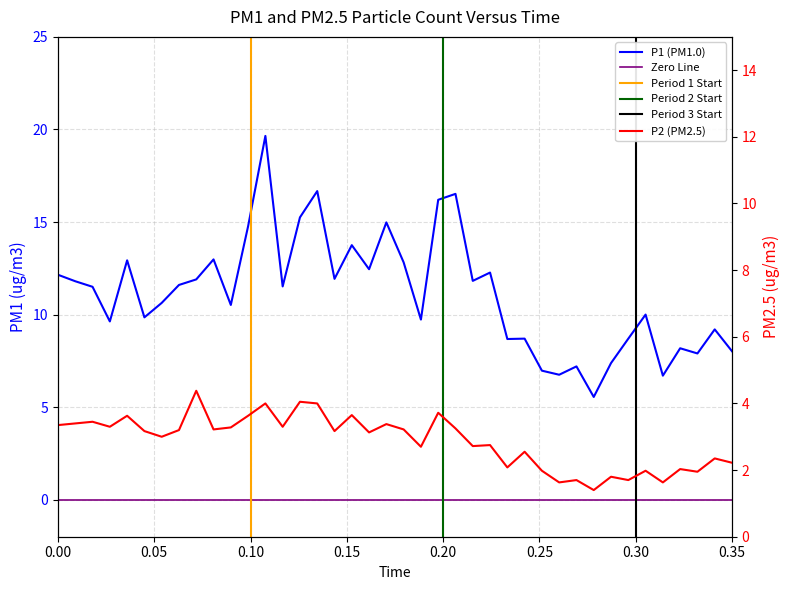

True or false: P1 and P2 cross at least once.

False